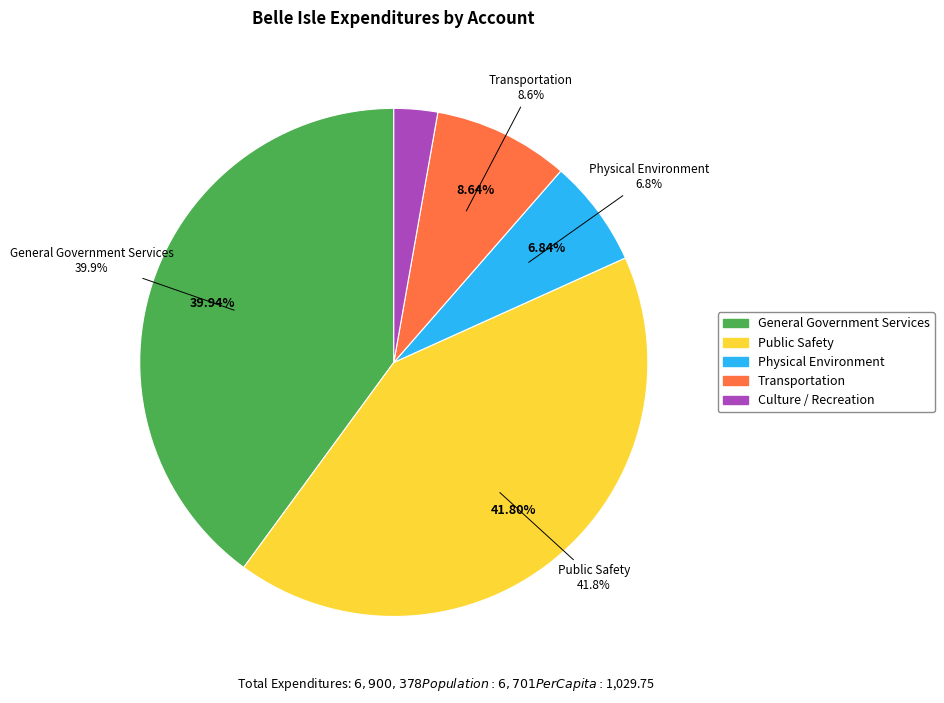

Rank the categories by value from lowest to highest.

Culture / Recreation, Physical Environment, Transportation, General Government Services, Public Safety